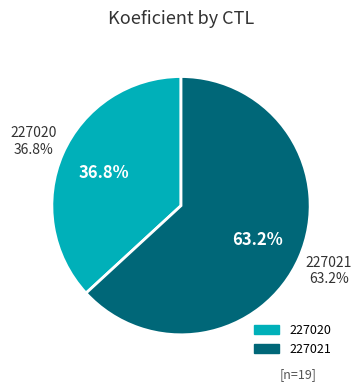

Which slice is the smallest?

227020